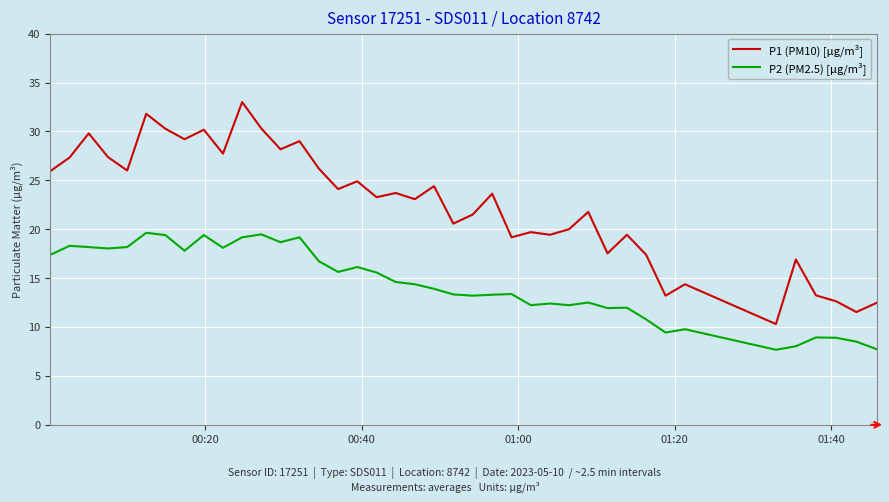

True or false: P1 (PM10) [µg/m³] and P2 (PM2.5) [µg/m³] cross at least once.

False